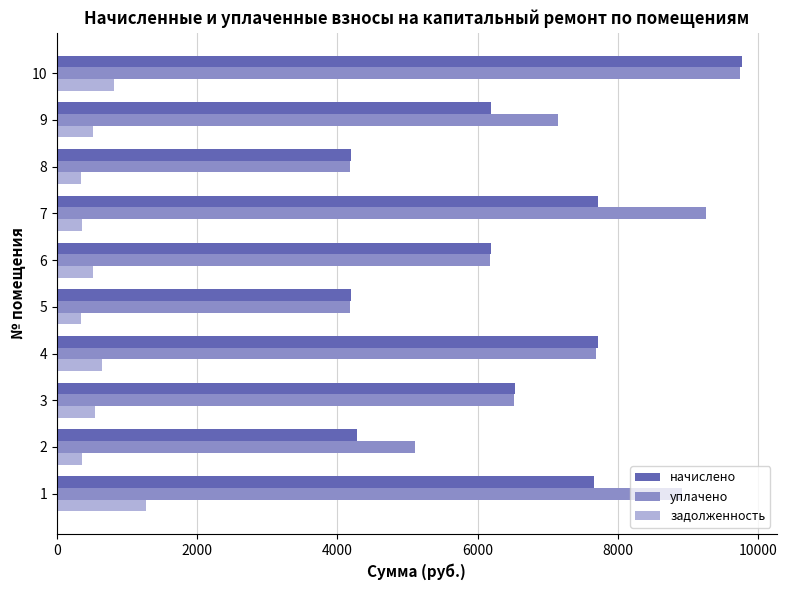

What is the difference between the second highest and second lowest values in the начислено series?

3521.2